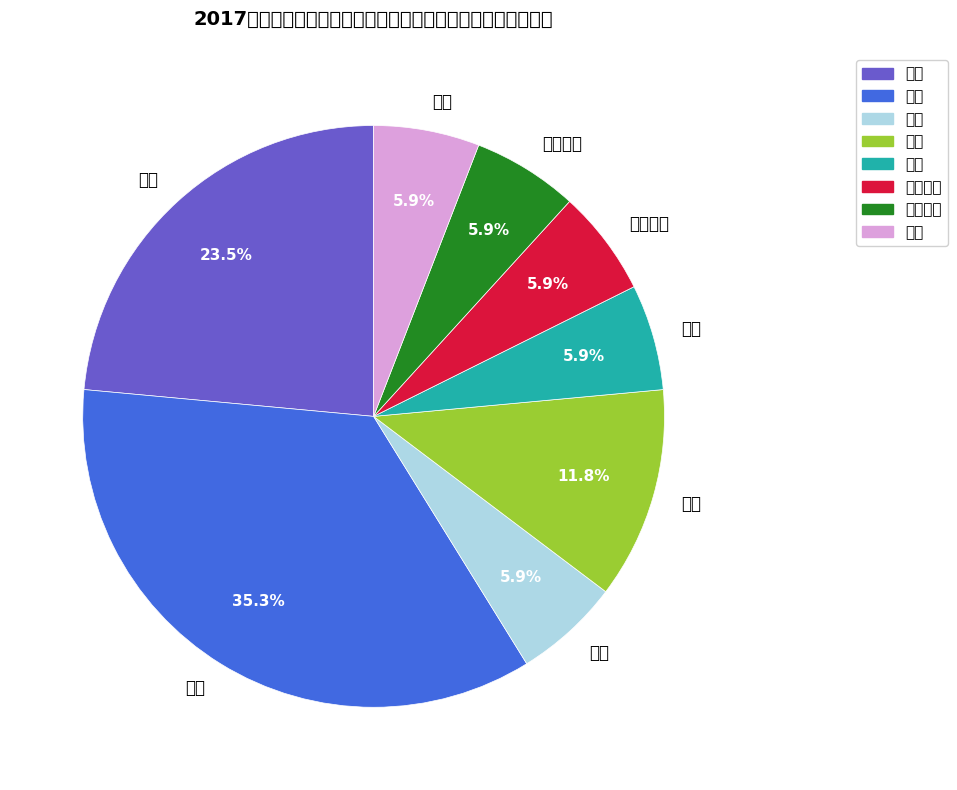

Which slice is the largest?

兽医